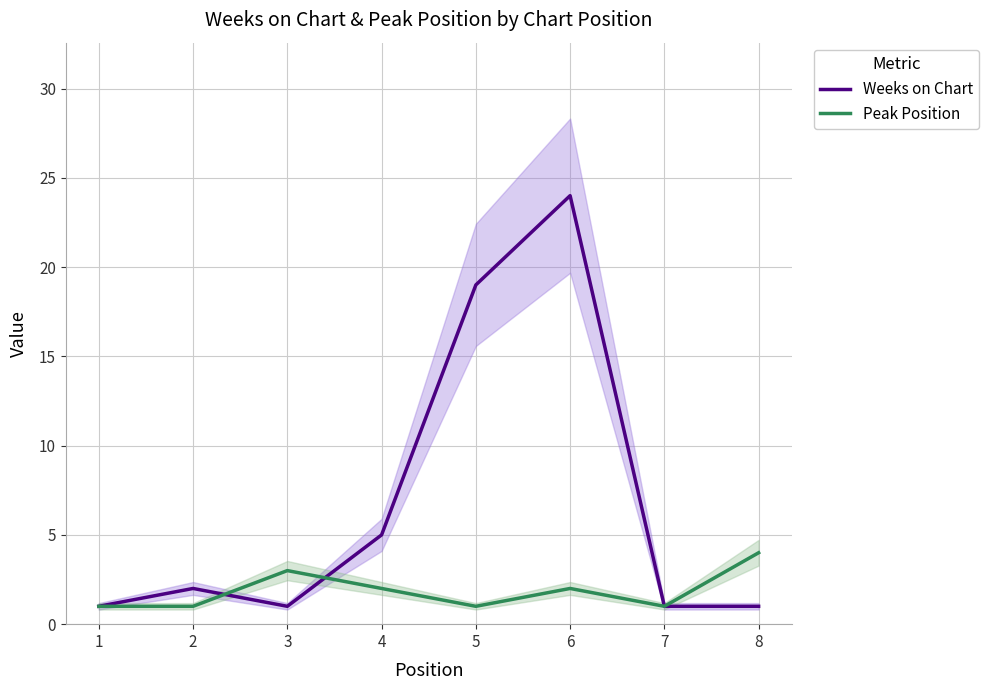

What is the difference between the Weeks on Chart values at 8 and 4?

4